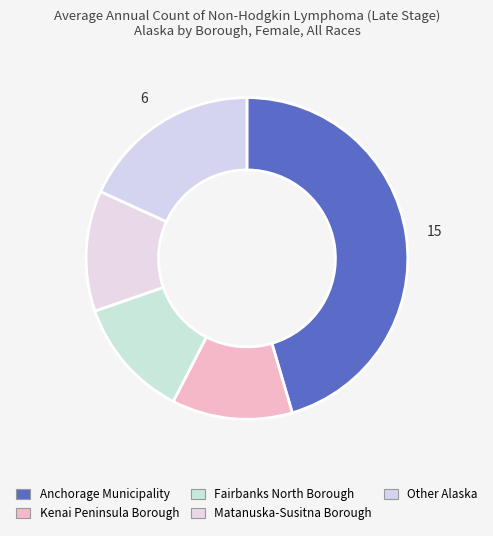

To the nearest percent, what is the difference between the Kenai Peninsula Borough and Other Alaska slice percentages?

6%